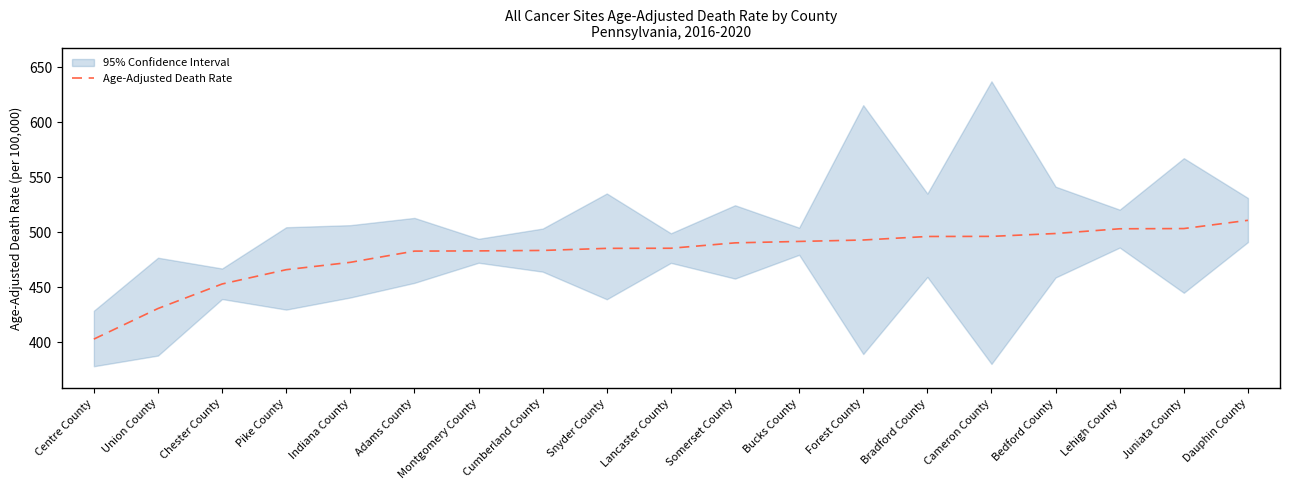

Is this an area chart (filled region under the line)?

No